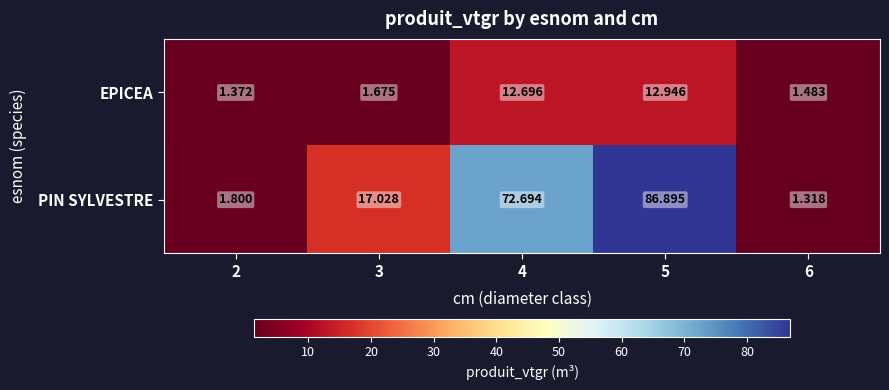

How many series are shown in this chart?

2